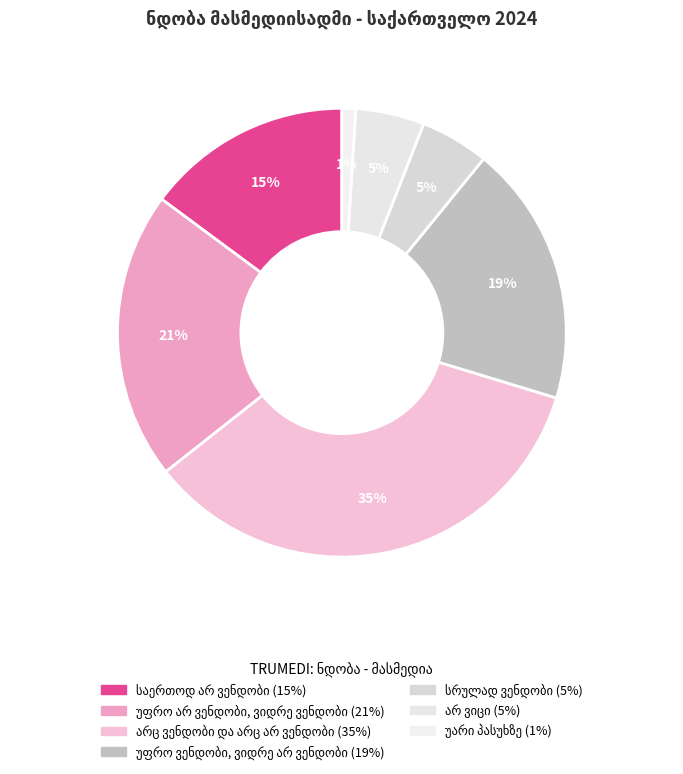

To the nearest percent, what is the difference between the არც ვენდობი და არც არ ვენდობი and არ ვიცი slice percentages?

30%